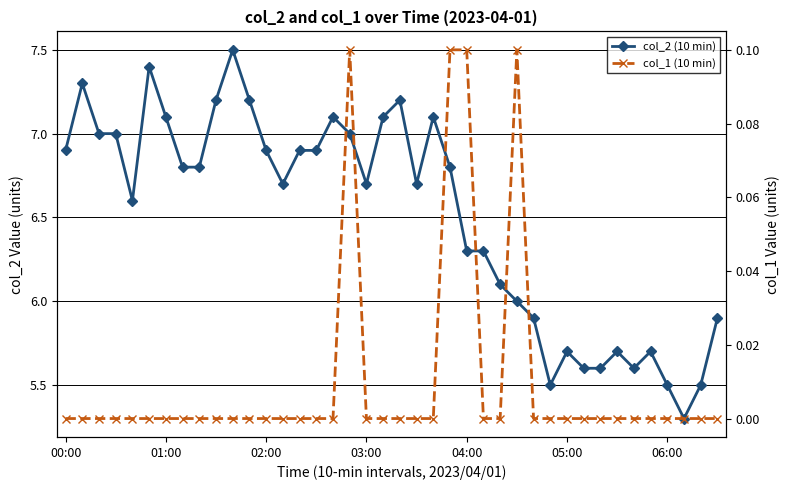

True or false: col_2 (10 min) and col_1 (10 min) intersect in this chart.

False